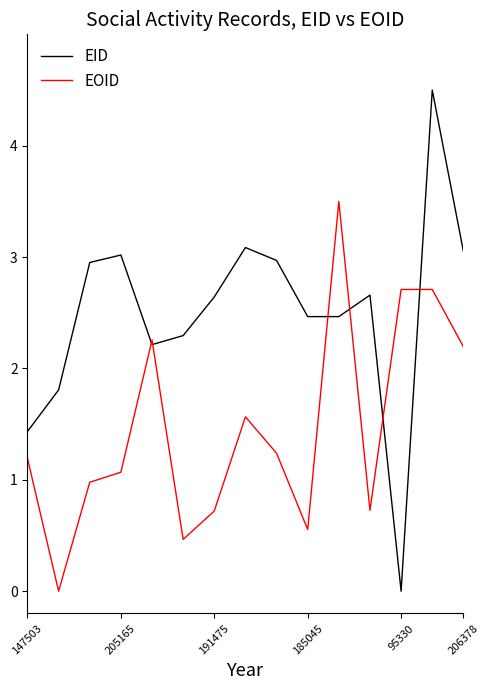

Which series has the largest range (max minus min)?

EID